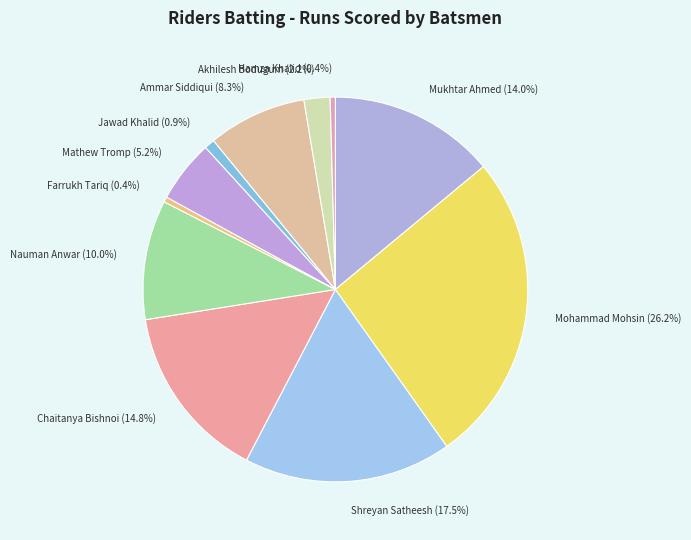

Does Shreyan Satheesh (17.5%) represent more than half of the total?

No